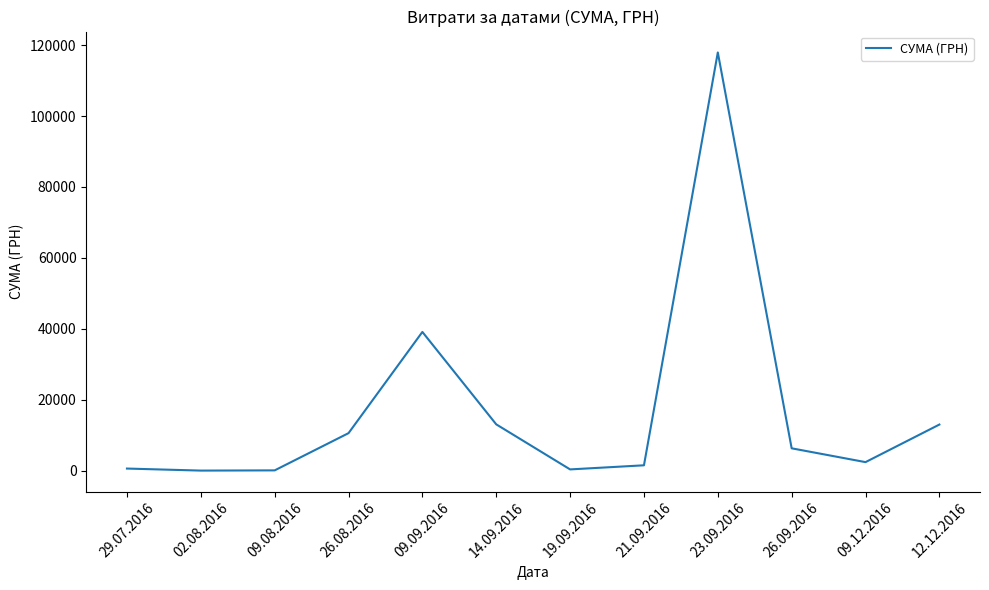

What is the difference between the maximum and minimum values?

117838.4